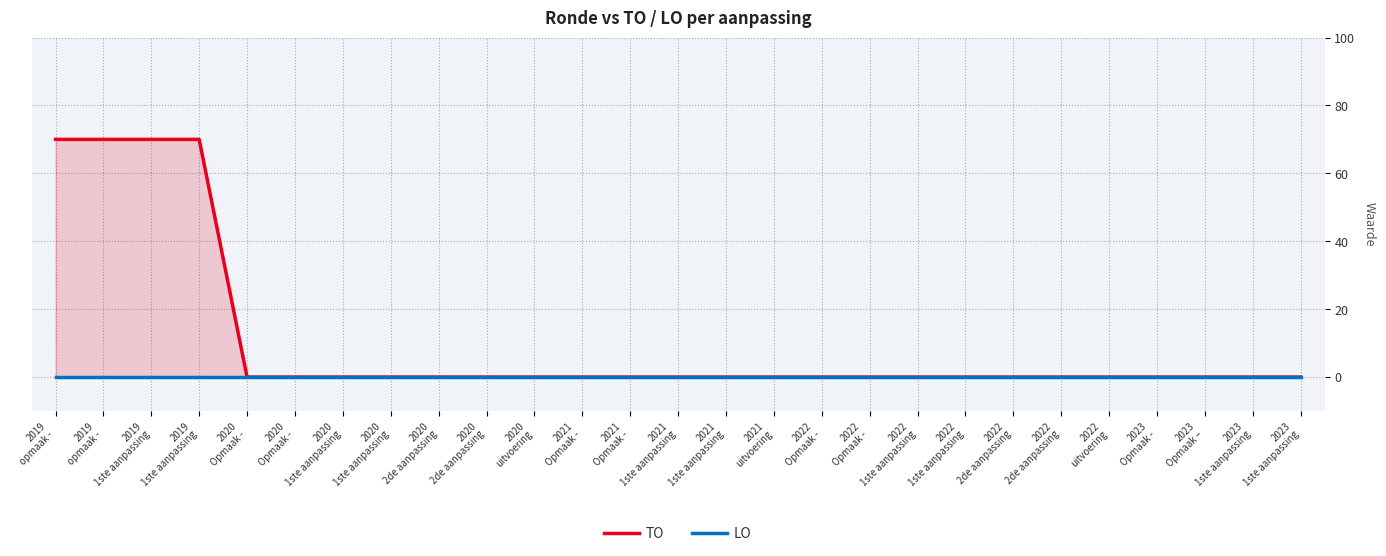

Is it true that TO equals 44 at 2020
Opmaak -?

False